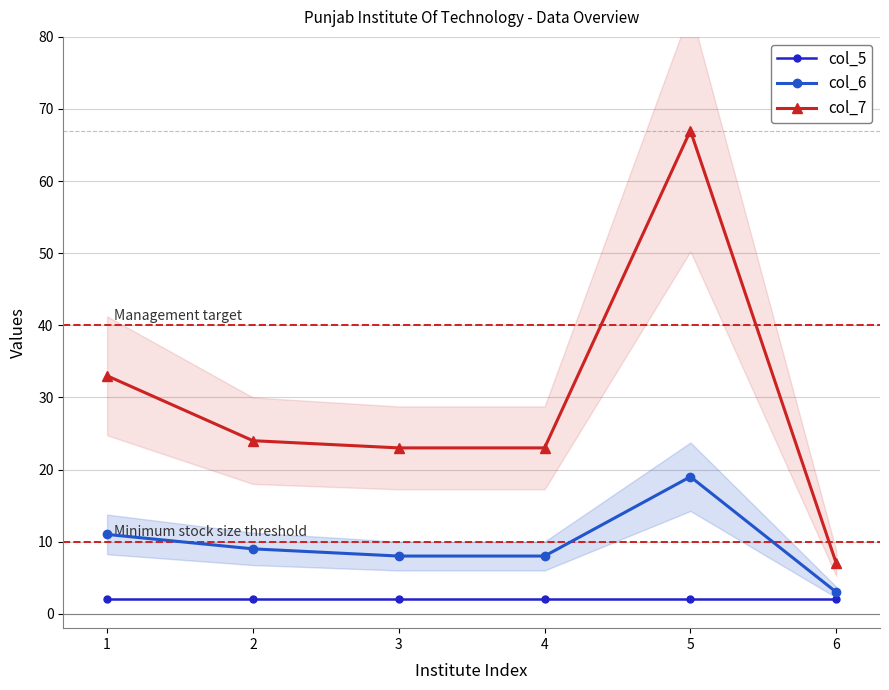

How many categories are shown in the chart?

6